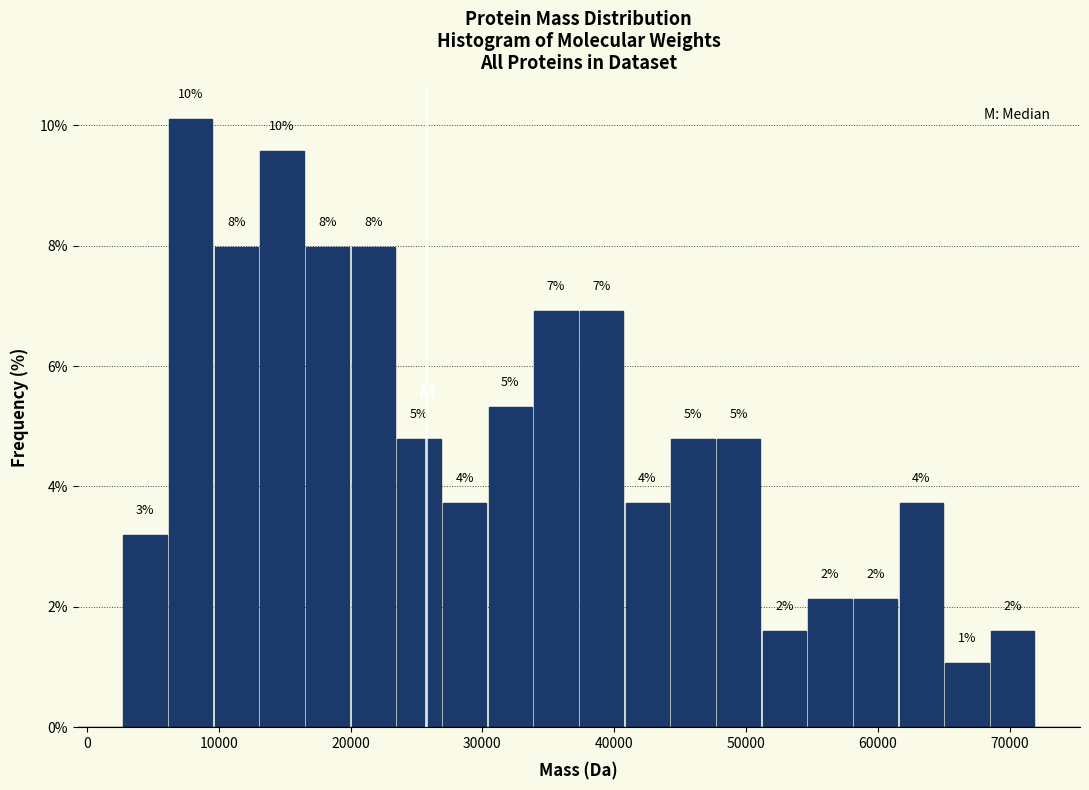

Read against the x-axis, roughly where is the centre of the tallest bar?

8000